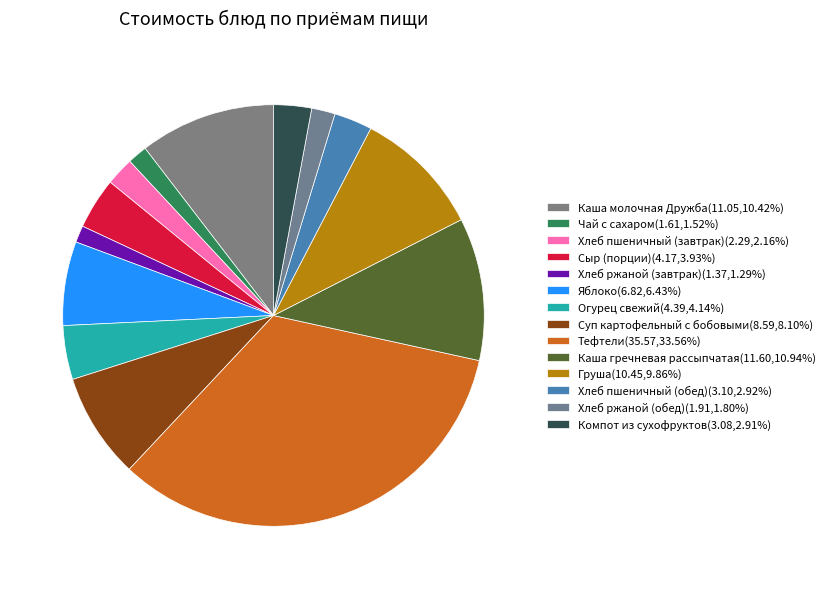

To the nearest percent, what is the difference between the Огурец свежий and Груша slice percentages?

6%